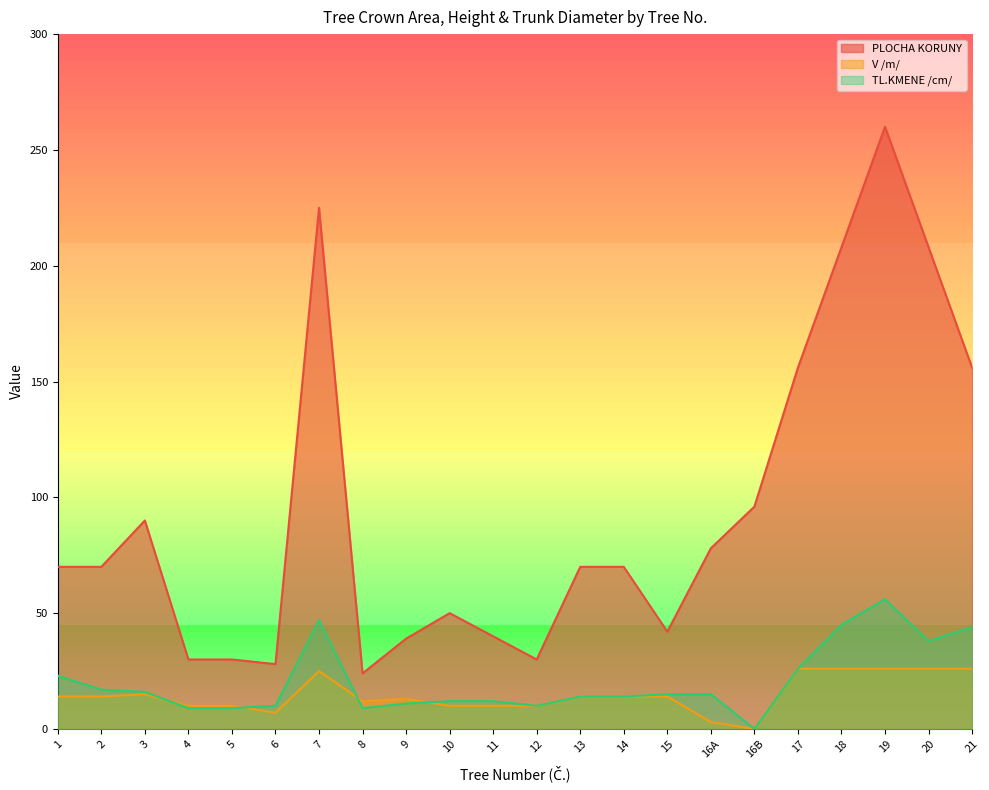

True or false: PLOCHA KORUNY has a value of 100 at 14.

False